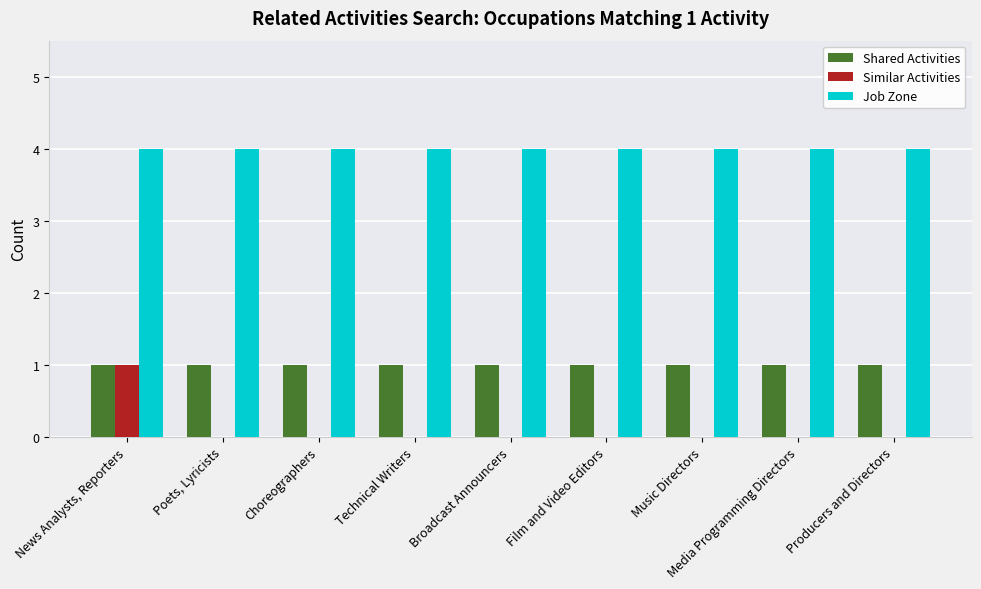

Are the bars horizontal?

No